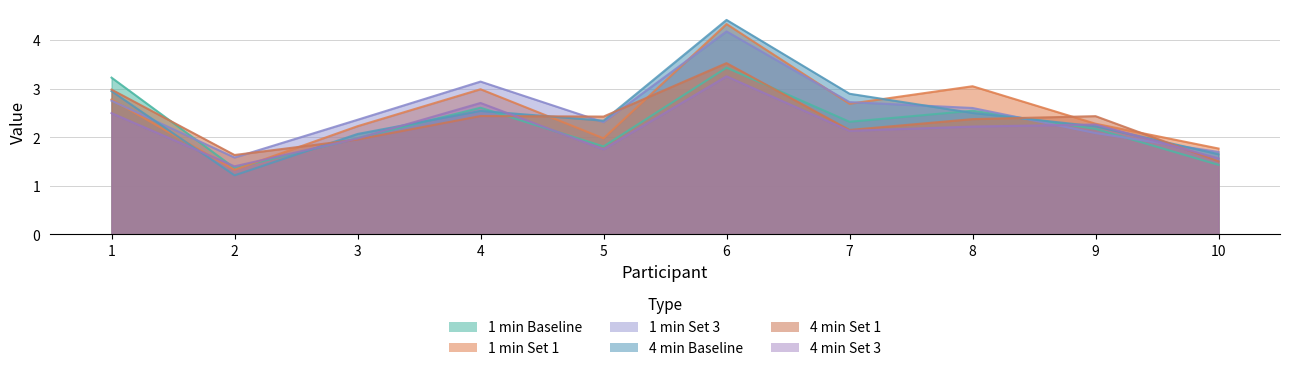

The 4 min Set 3 series shows 2.0 at 3. True or false?

True